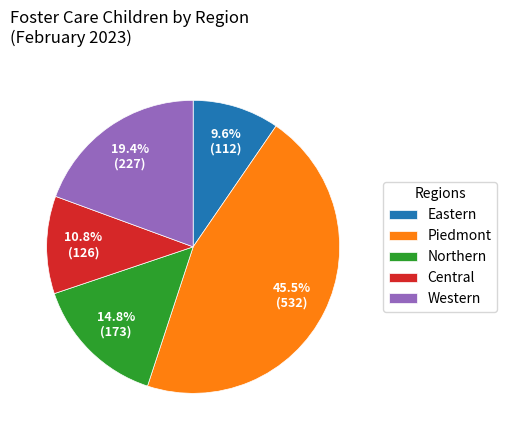

Does Piedmont account for over 50% of the chart?

No